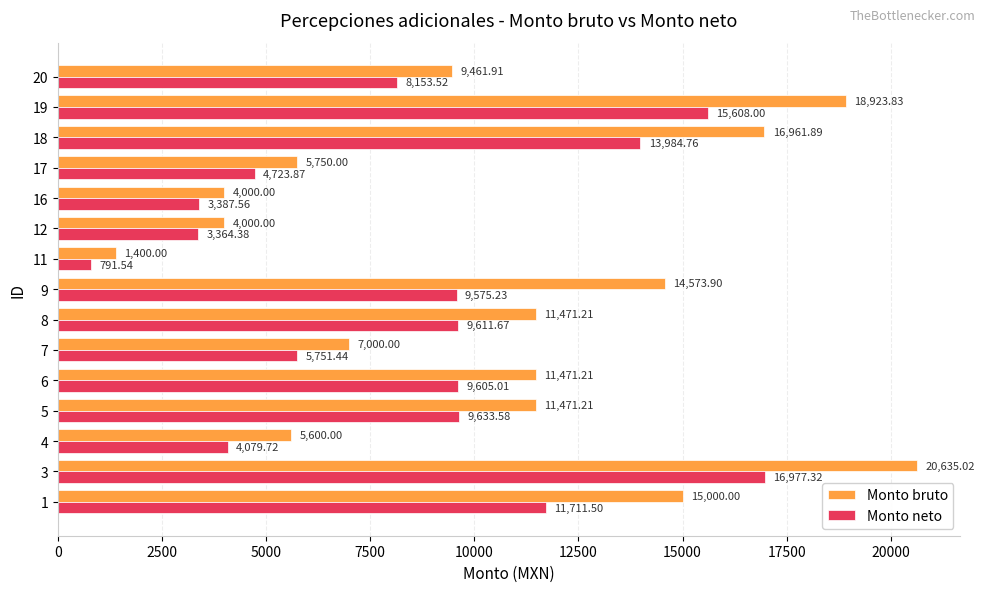

At which category does the chart reach its minimum across all series?

11